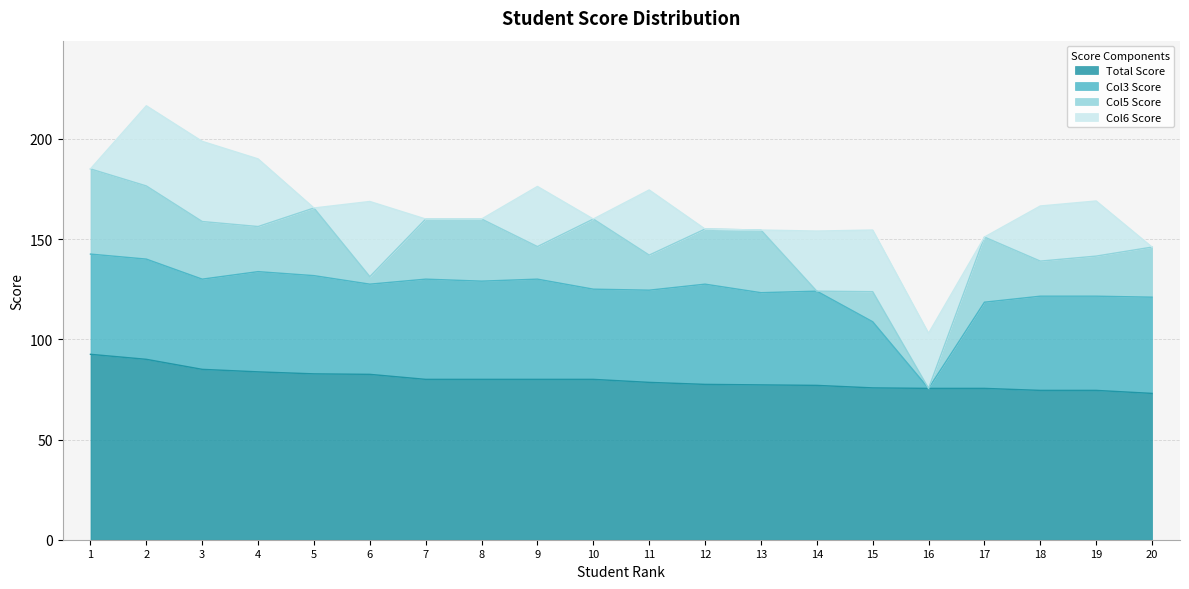

Reading right to left, list all the values displayed in this chart.

Total Score: 73.0	74.5	74.5	75.5	75.5	75.8	77.0	77.2	77.5	78.5	80.0	80.0	80.0	80.0	82.5	82.8	83.8	85.0	90.0	92.5
Col3 Score: 48.0	47.0	47.0	43.0	0.0	33.0	47.0	46.0	50.0	46.0	45.0	50.0	49.0	50.0	45.0	49.0	50.0	45.0	50.0	50.0
Col5 Score: 25.0	20.0	17.5	32.5	0.0	15.0	0.0	31.2	27.5	17.5	35.0	16.2	31.0	30.0	3.8	33.8	22.5	28.8	36.5	42.5
Col6 Score: 0.0	27.5	27.5	0.0	27.5	30.8	30.0	0.0	0.0	32.5	0.0	30.0	0.0	0.0	37.5	0.0	33.8	40.0	40.0	0.0